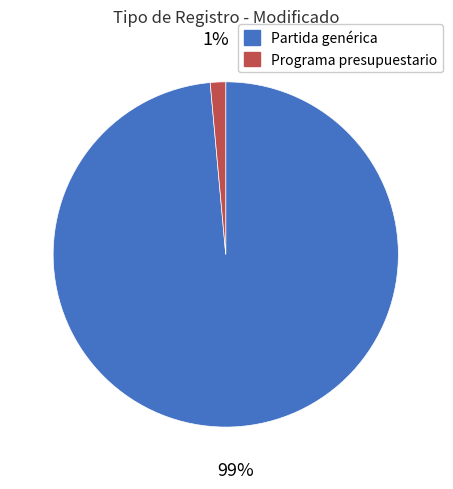

To the nearest percent, what percentage of the pie is Partida genérica?

99%